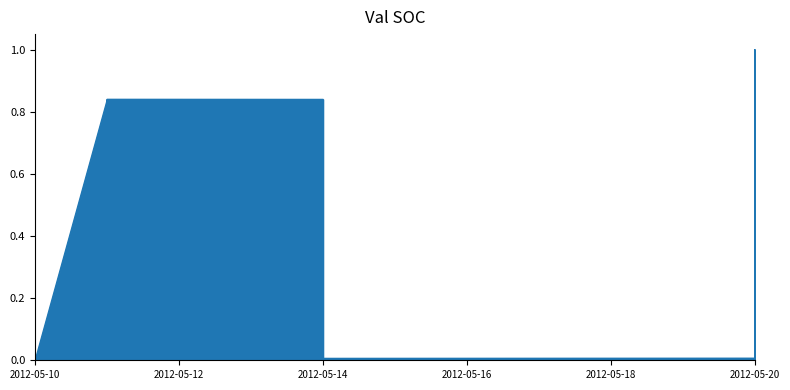

What is the value of the 3rd point from the left?

0.8